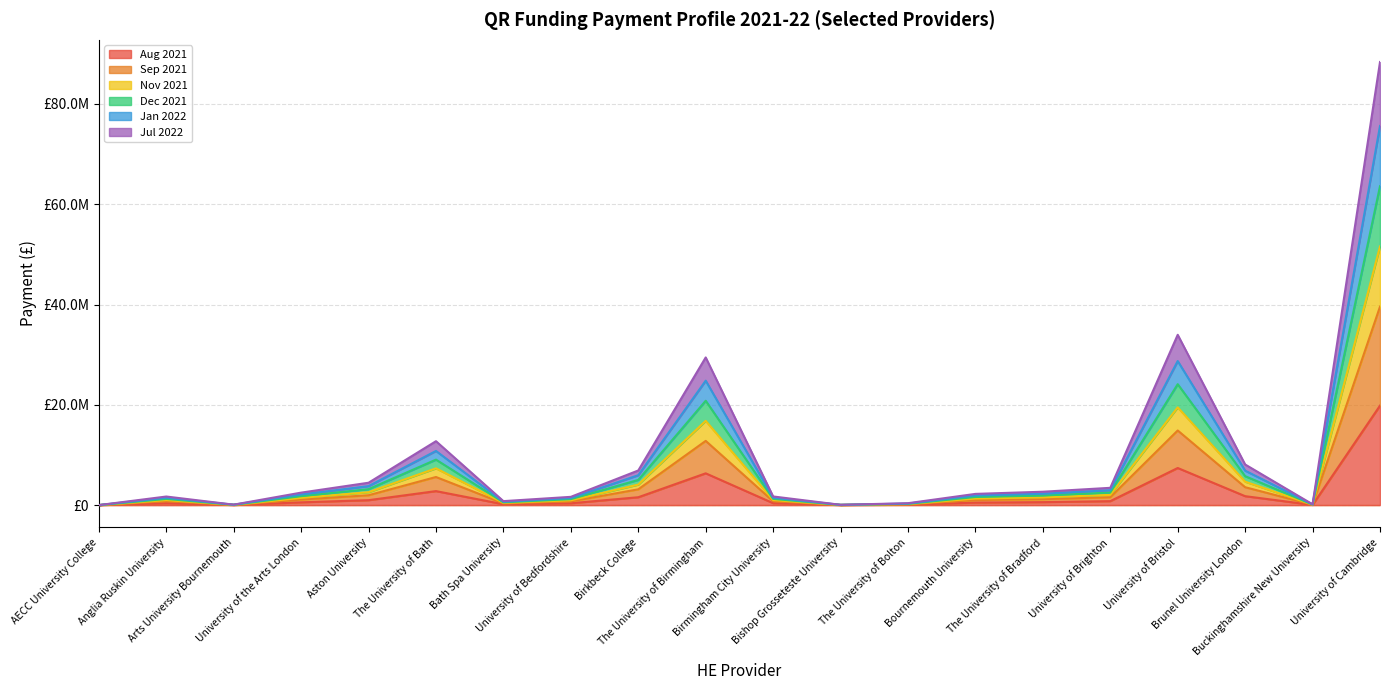

Which category has the highest value across all series?

University of Cambridge